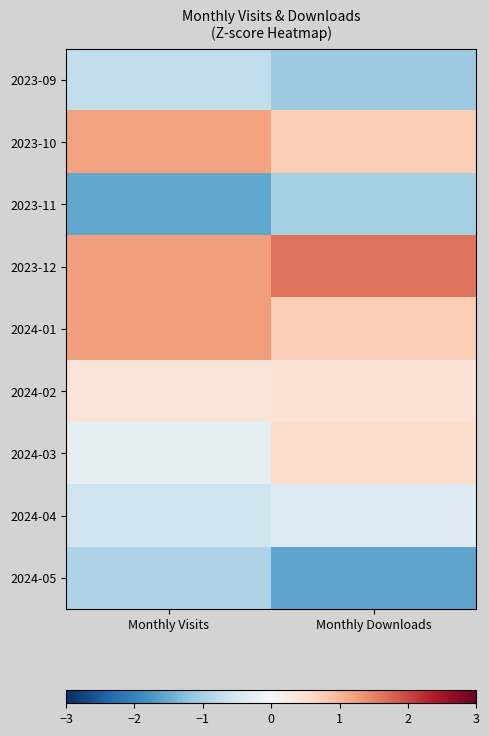

How many series are shown in this chart?

9